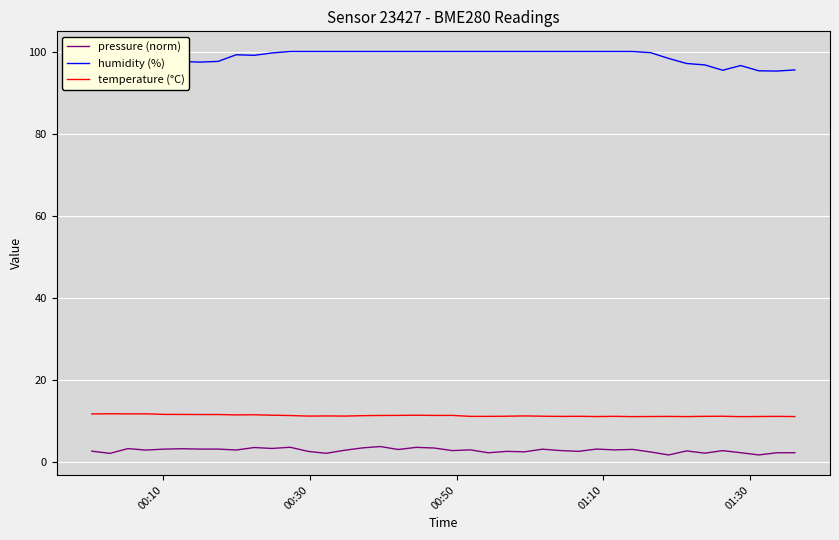

What is the minimum value for humidity (%)?

95.2